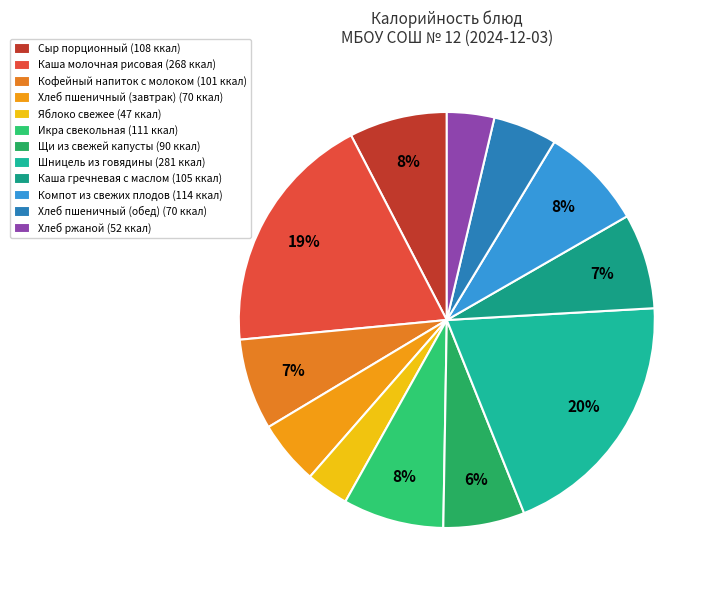

The Каша молочная рисовая slice represents 19% of the pie. True or false?

True